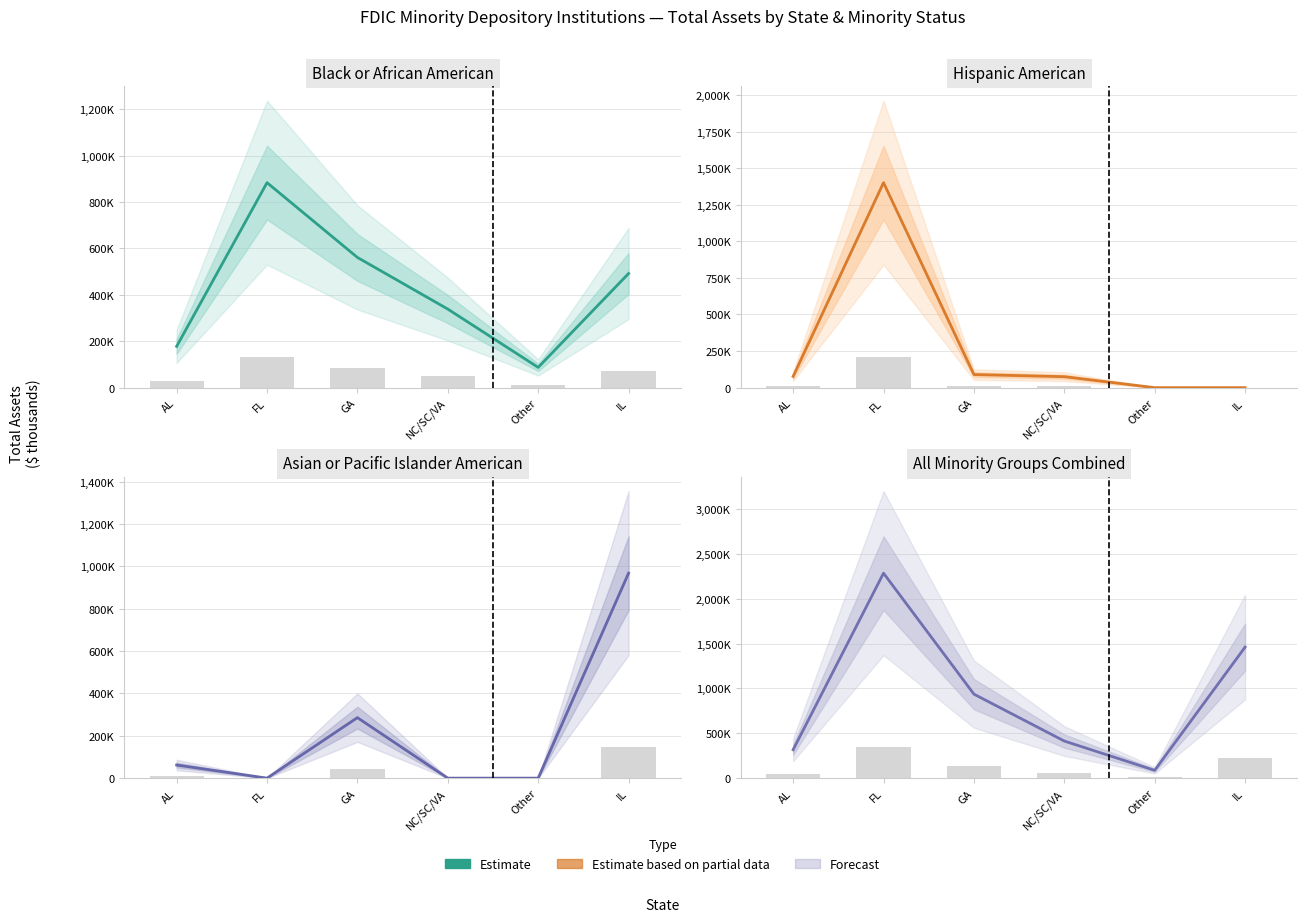

What is the approximate value at AL, to the nearest 100?

316700